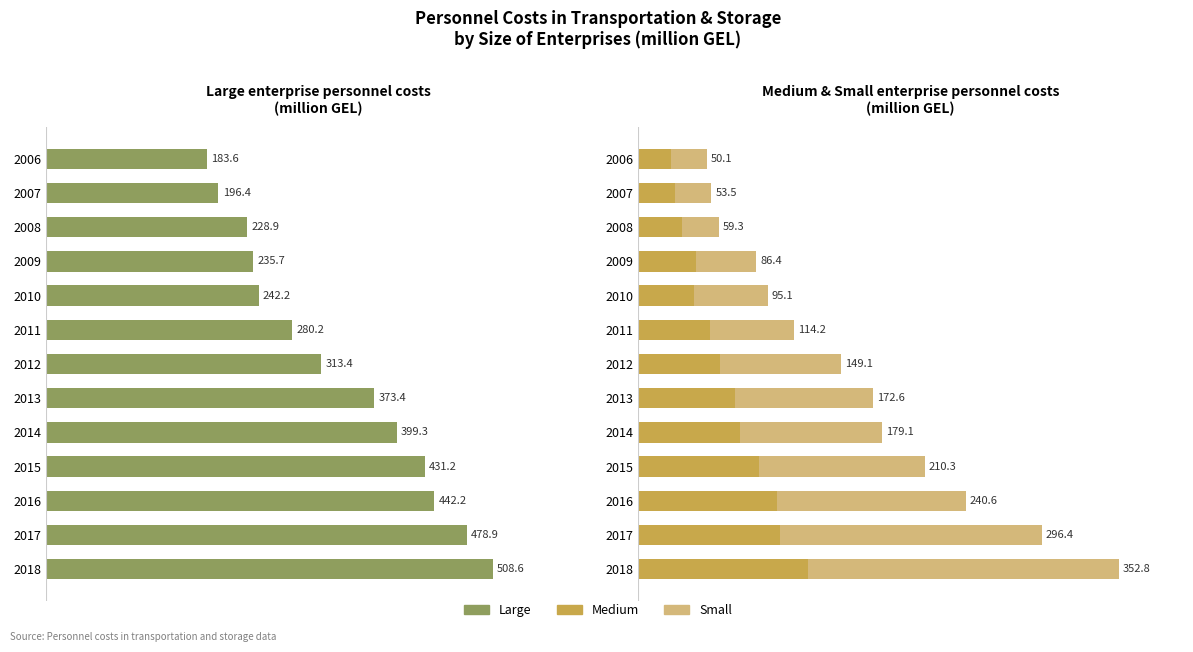

What position from the left is 500?

6